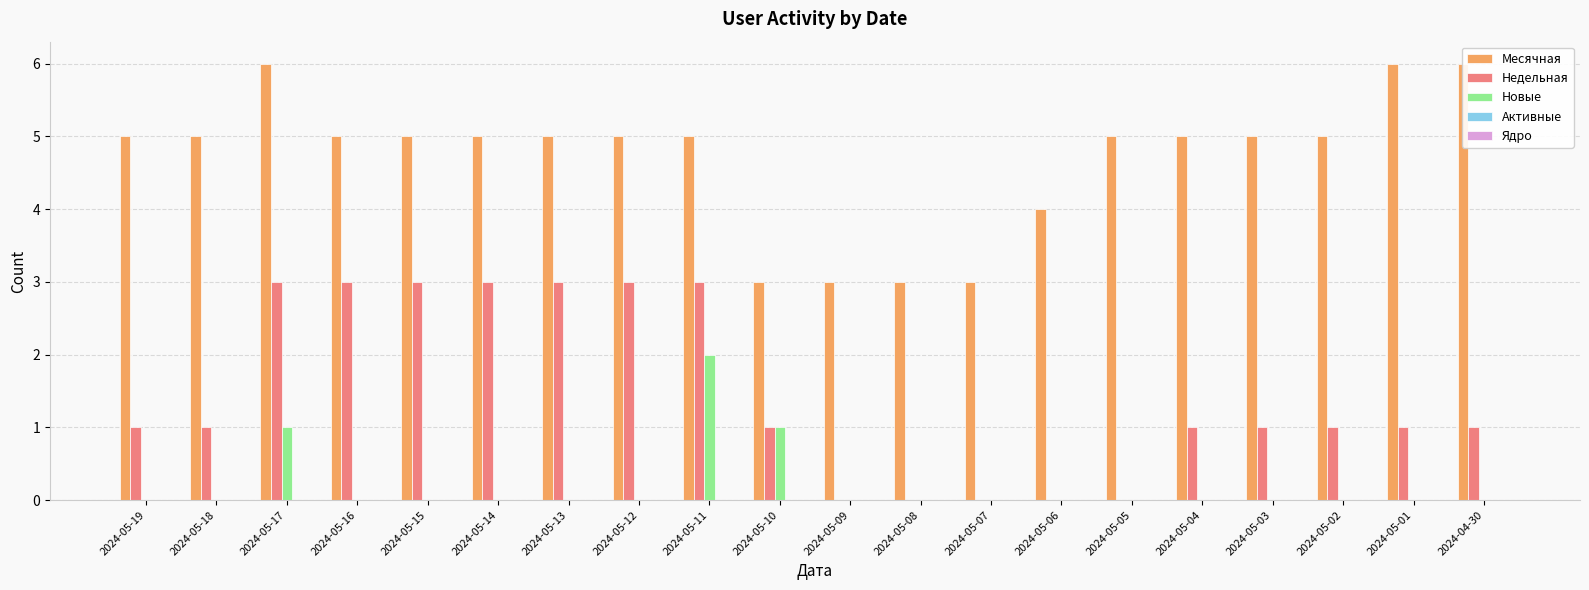

The value of Месячная at 2024-05-16 is 5. True or false?

True